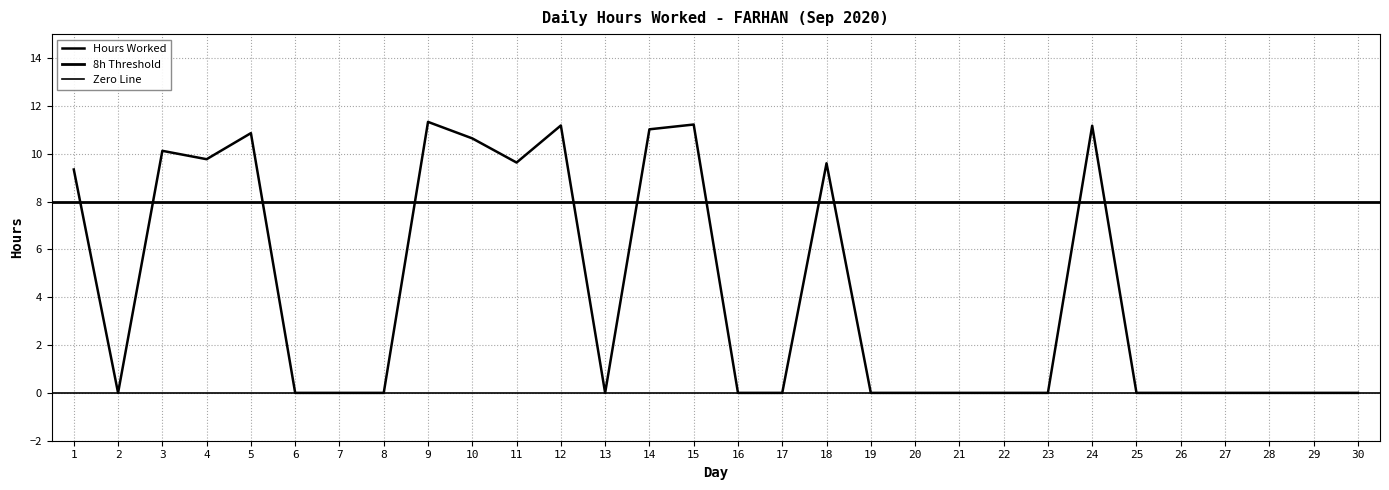

The chart shows a value of 9.8 at 4. True or false?

True